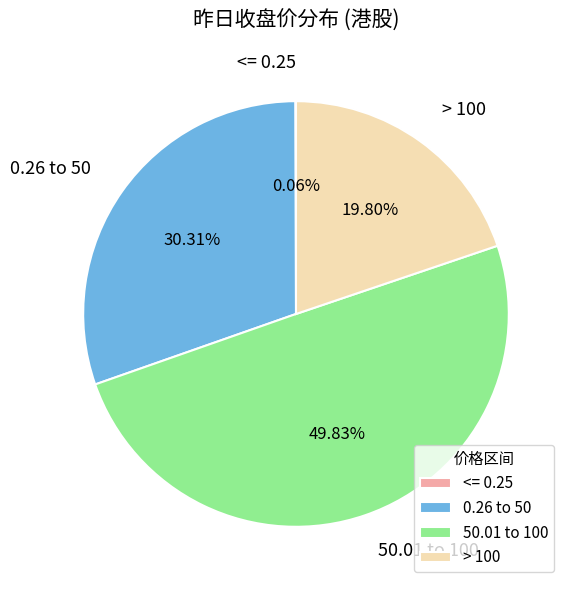

To the nearest percent, what is the difference between the largest and smallest slice percentages?

50%